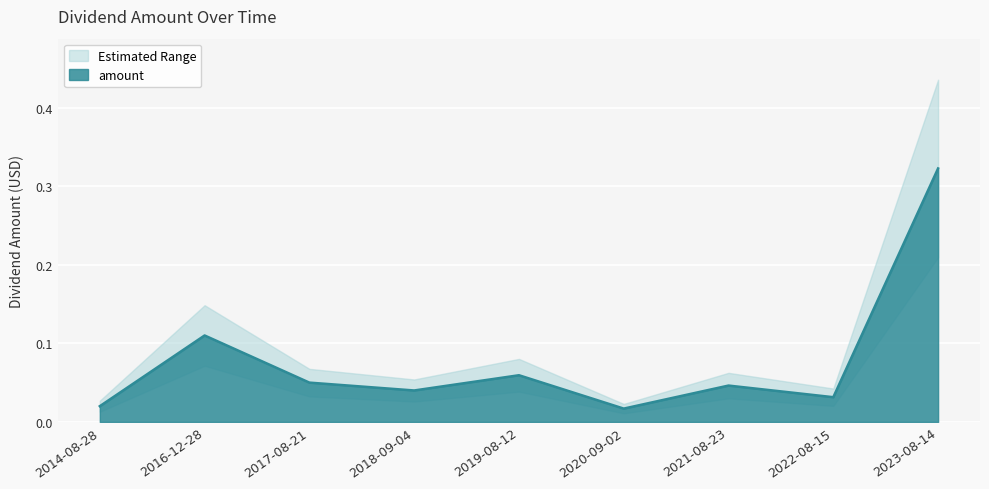

What value does the data have at 2019-08-12?

0.1